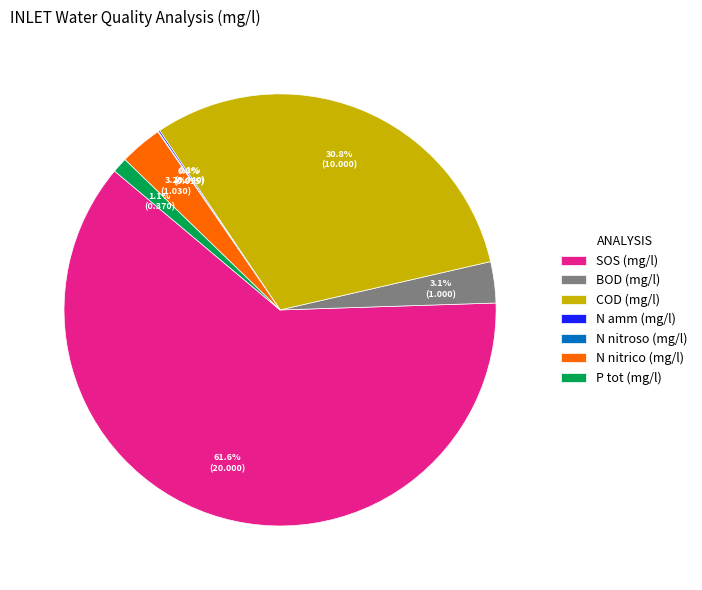

Which slice represents more than half of the pie?

SOS (mg/l)